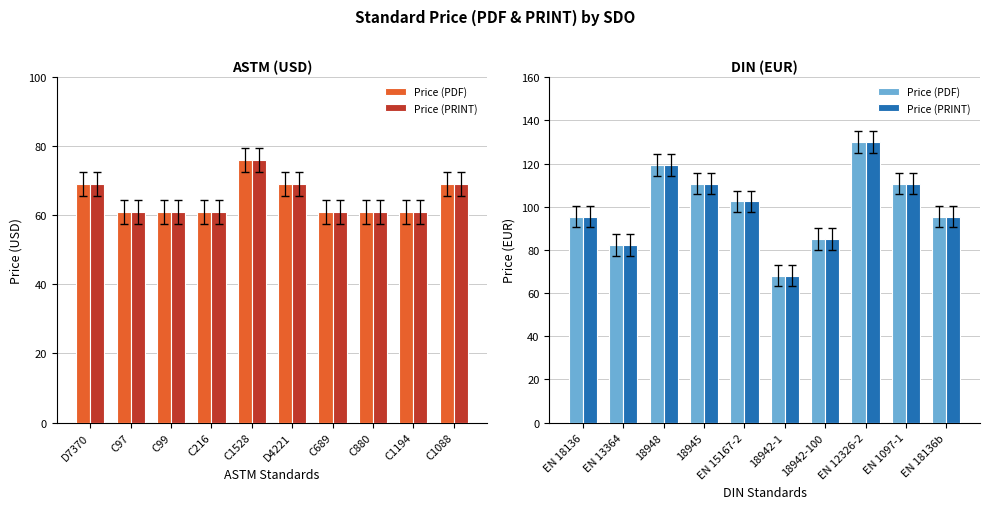

What are all the series names shown in the legend?

Price (PDF), Price (PRINT)